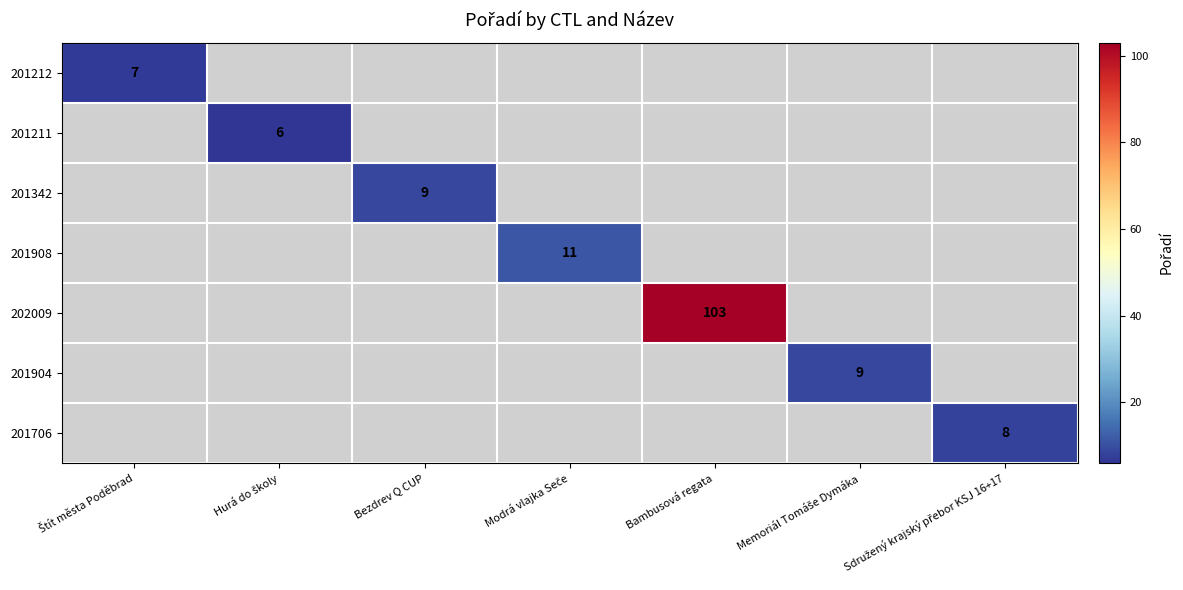

Is the value of 201904 at Modrá vlajka Seče greater than the value of 201211 at Bambusová regata?

No